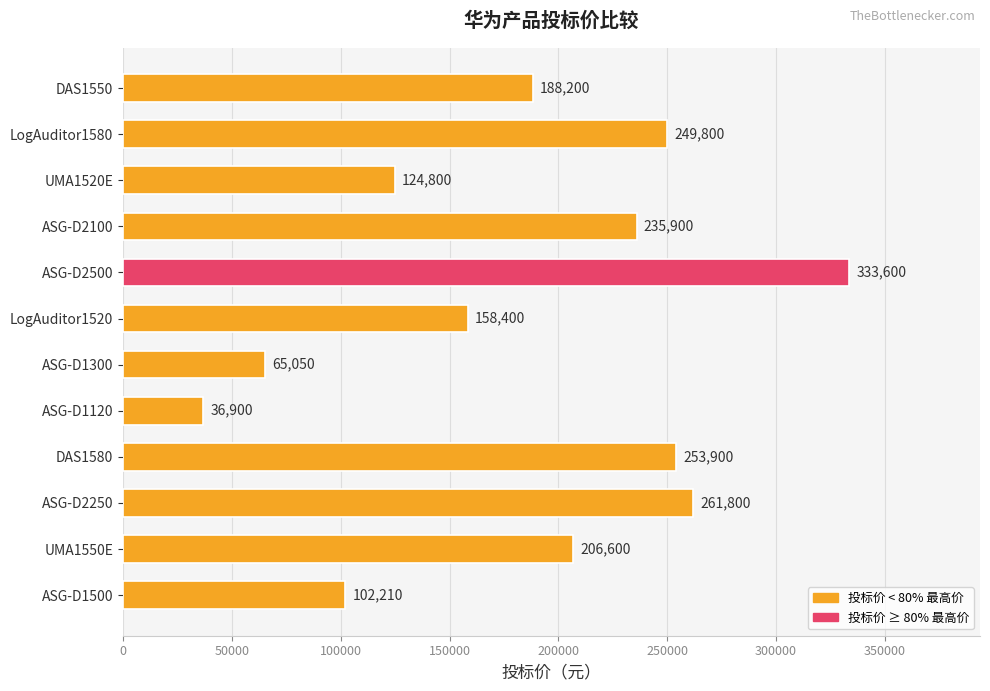

What is the sum of all values?

2217160